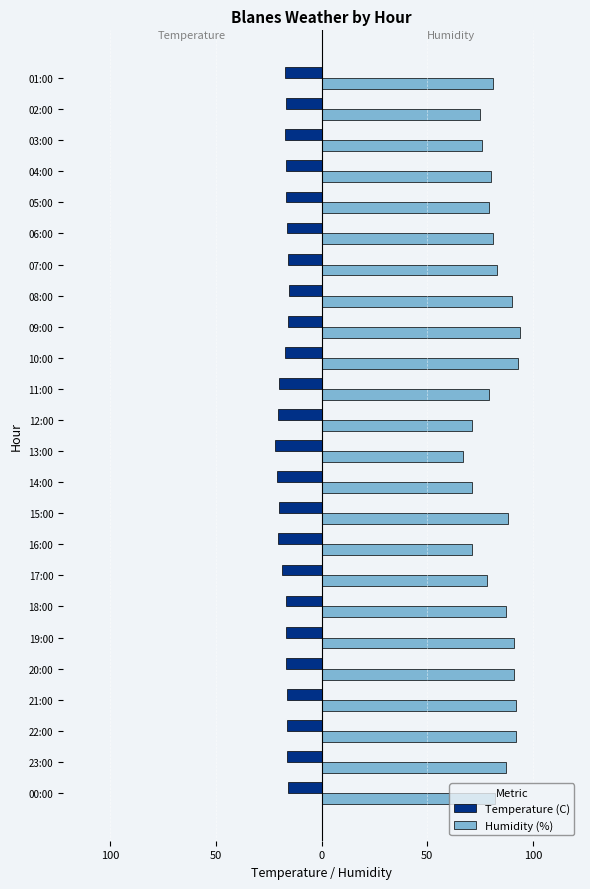

What are all the series names shown in the legend?

Temperature (C), Humidity (%)